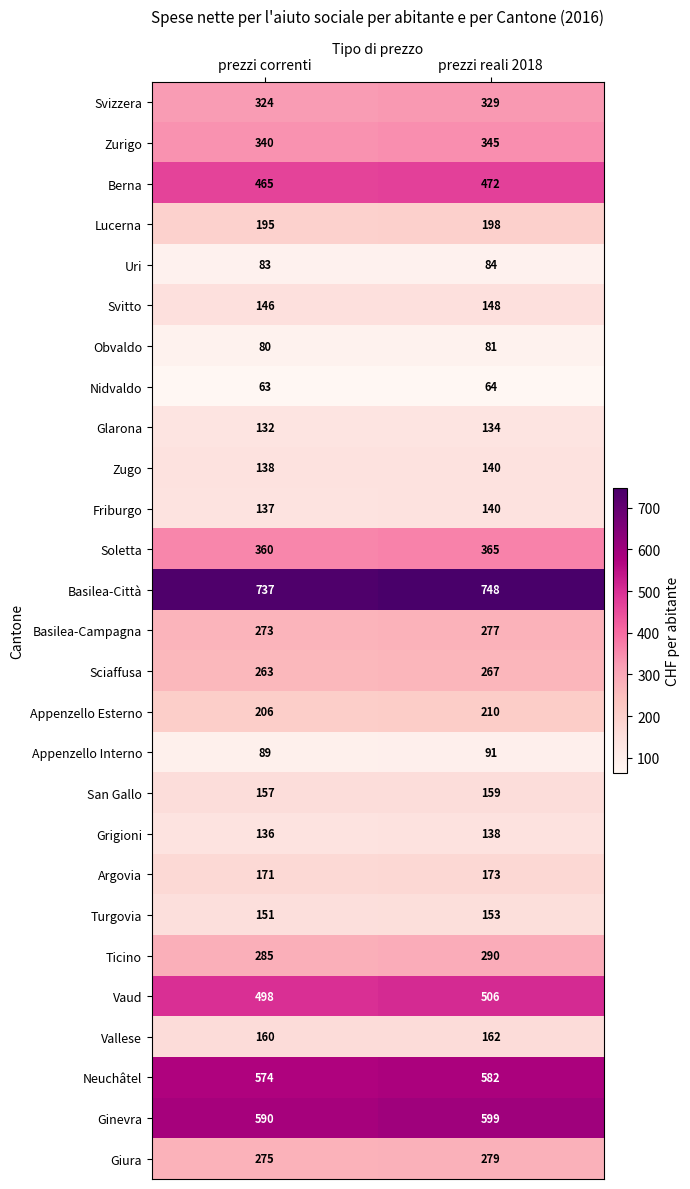

How many data points does each series have?

2